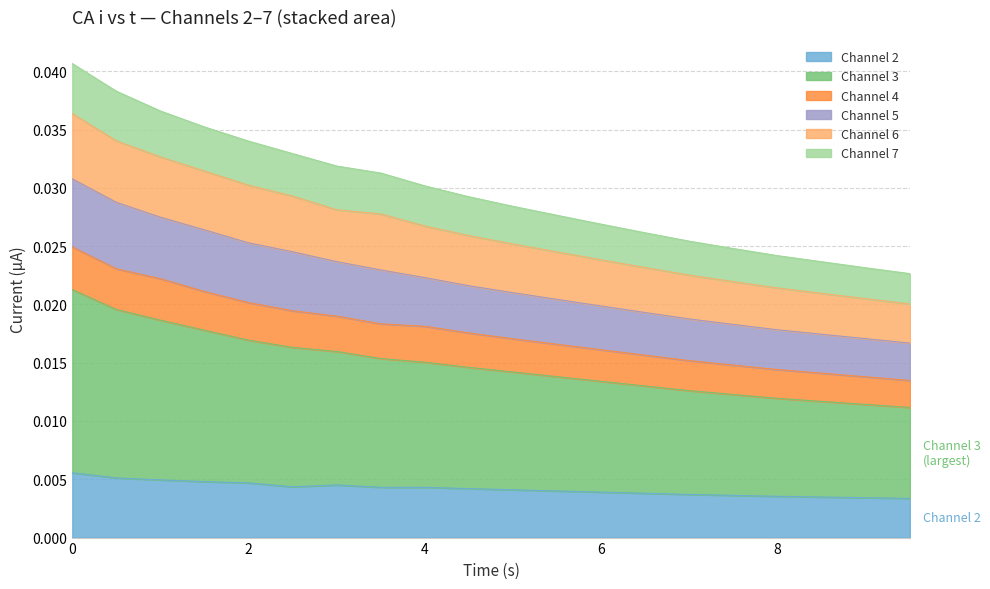

True or false: Channel 3 and Channel 6 intersect in this chart.

False